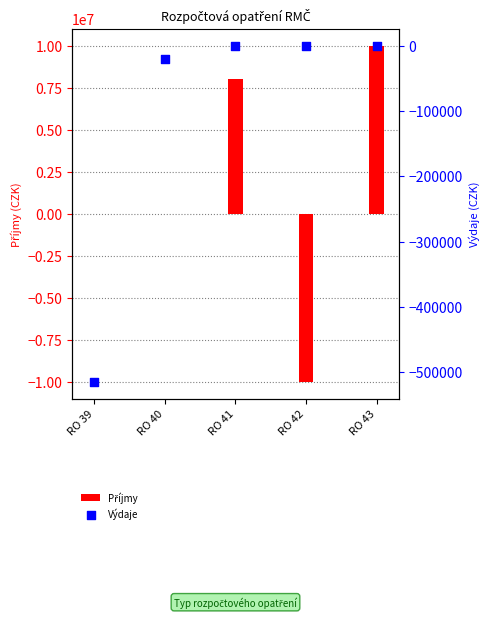

Which series has the largest total across all categories?

Příjmy